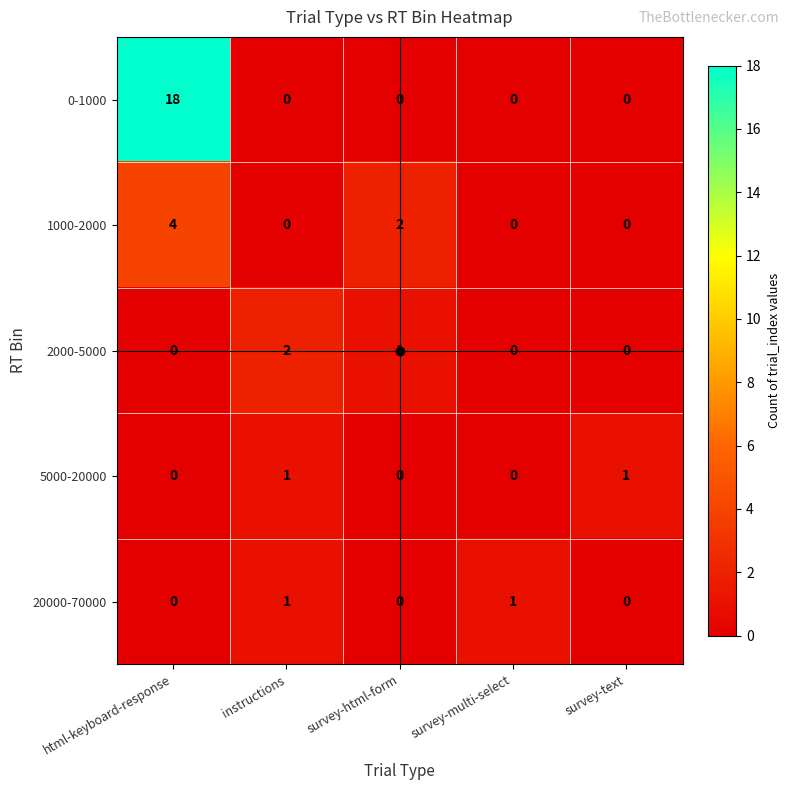

Which series has the widest spread of values?

0-1000